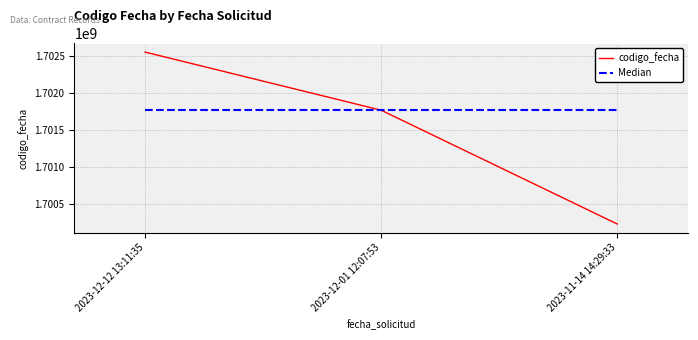

Which series changed the most between 2023-12-12 13:11:35 and 2023-12-01 12:07:53?

codigo_fecha